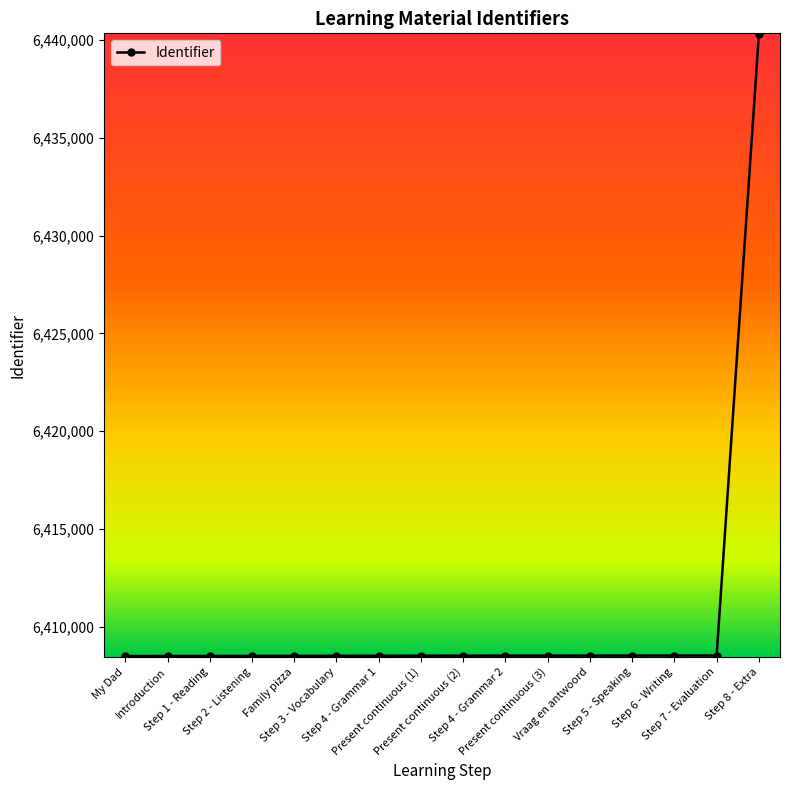

Which label corresponds to the largest value in the chart?

Step 8 - Extra